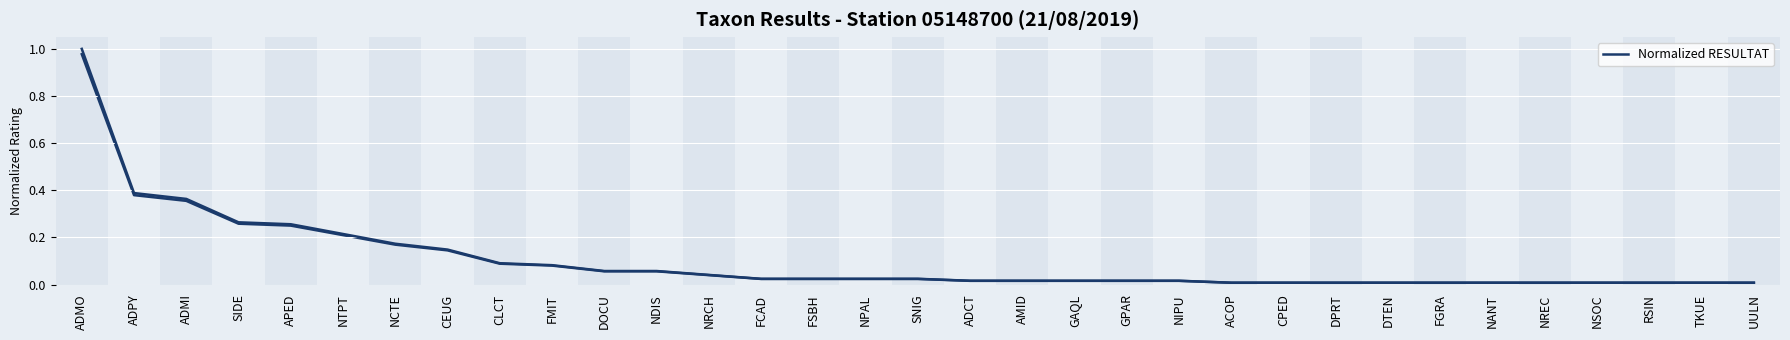

At FSBH, list the series in order from largest to smallest.

RESULTAT, Normalized RESULTAT